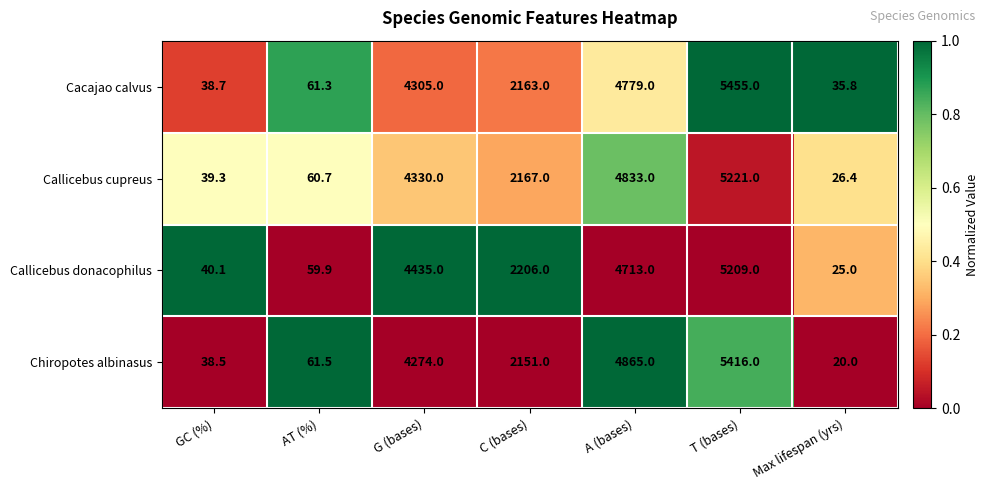

What is the sum of all Chiropotes albinasus values?

16826.0